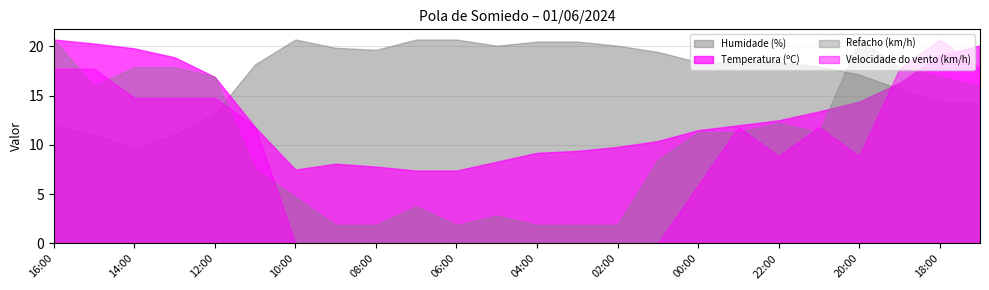

Is it true that Refacho (km/h) equals 22.2 at 17:00?

False